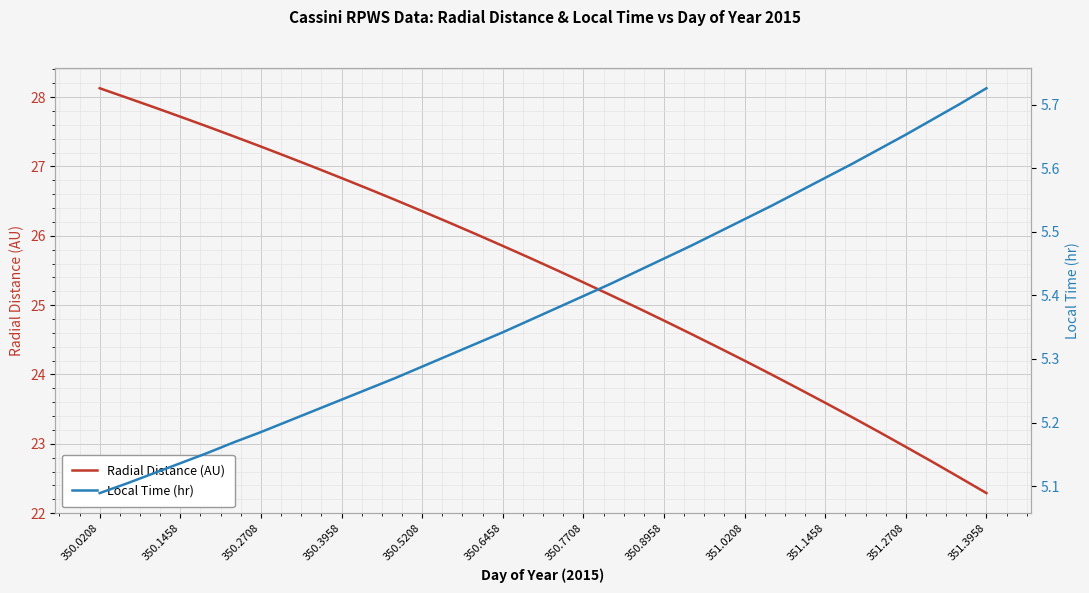

The Radial Distance (AU) series shows 28.1 at 350.0208. True or false?

True